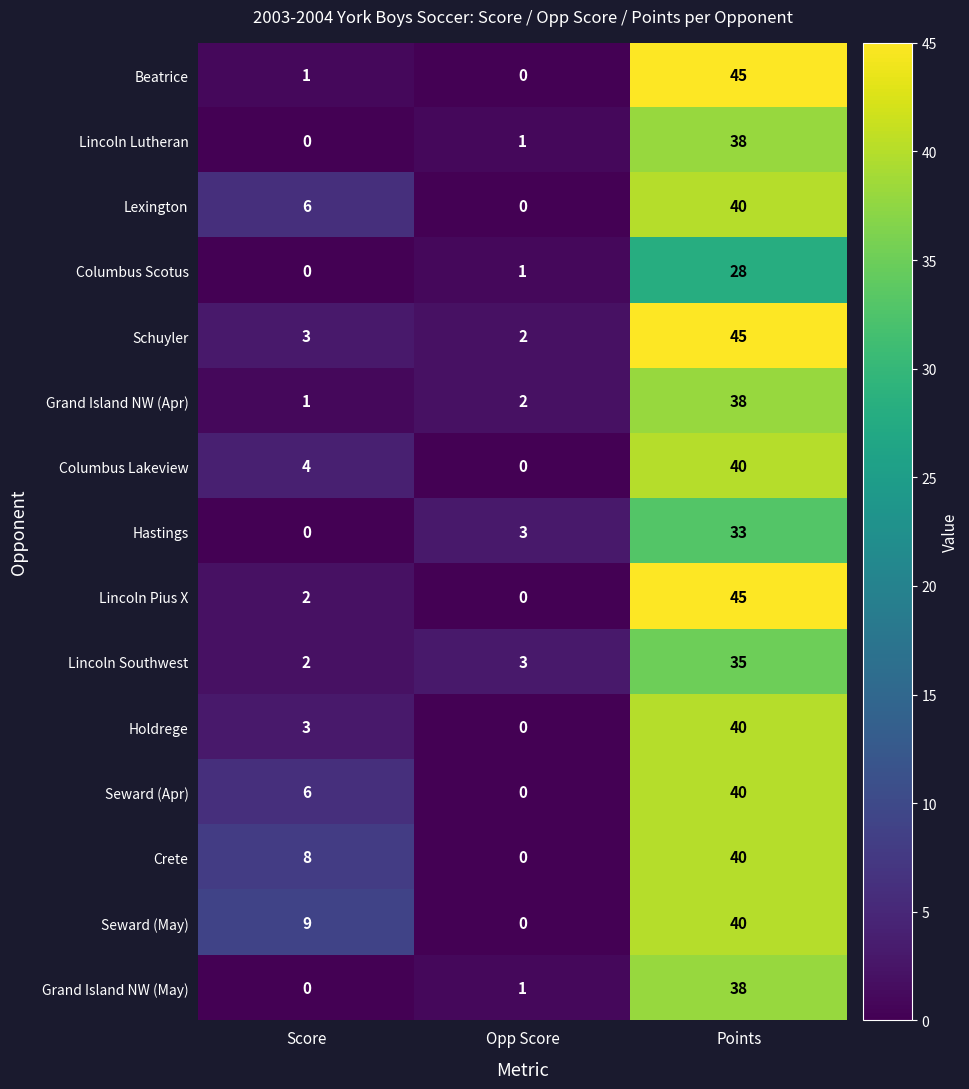

The value of Schuyler at Opp Score is 2. True or false?

True